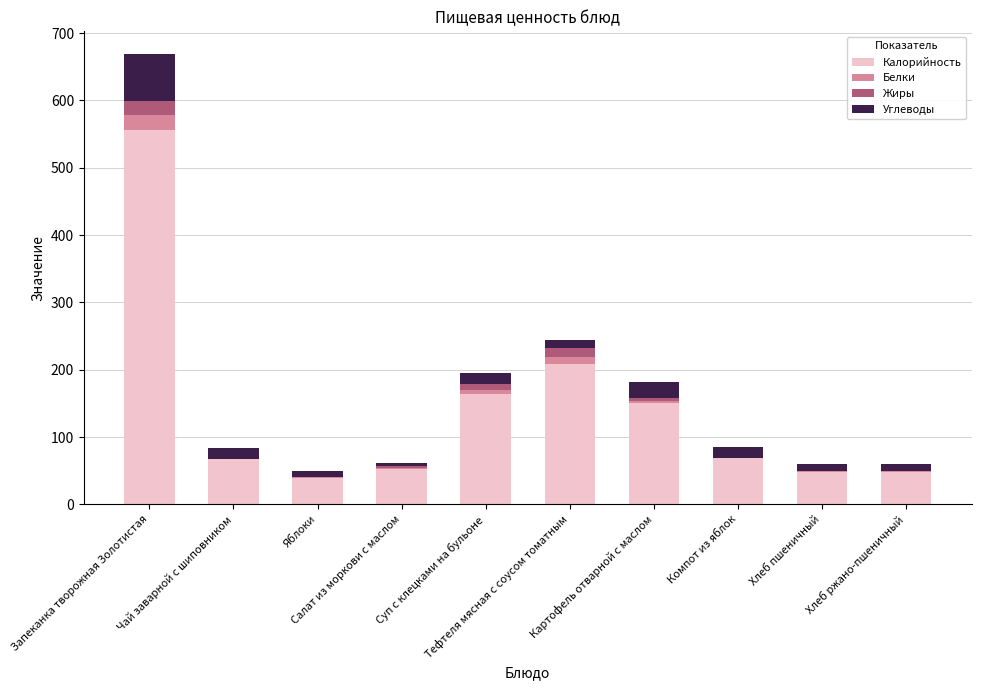

How many data points in Калорийность are above 68?

5